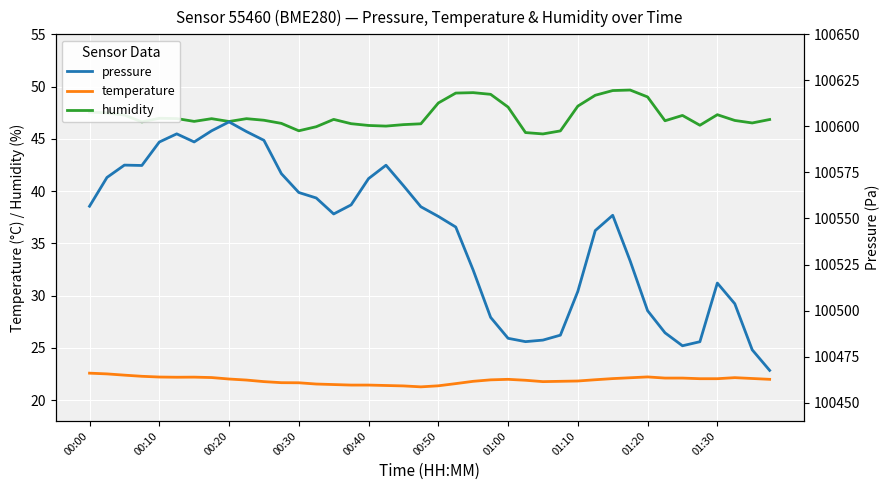

What is the value of the humidity point at the 10th from the left?

46.9